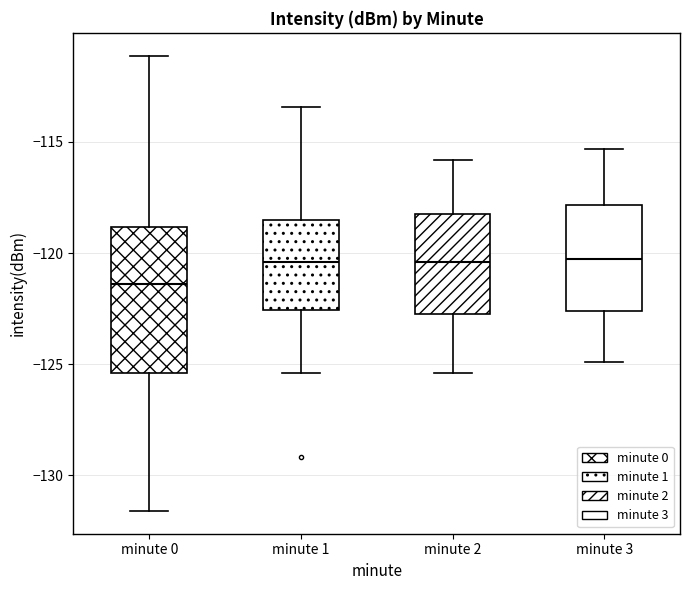

Comparing the boxes themselves (not the whiskers), which one is the tallest?

minute 0